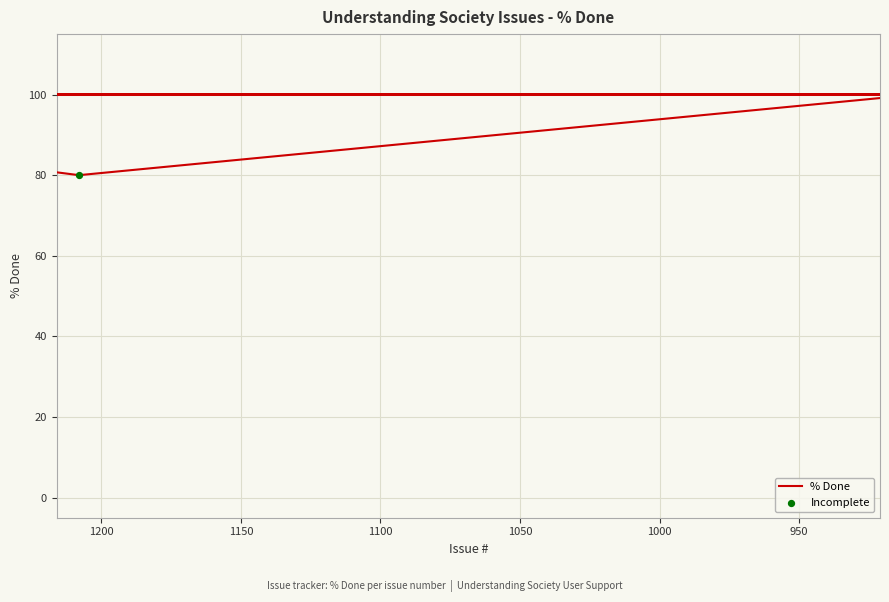

Between 1208 and 1340, which is larger?

1340